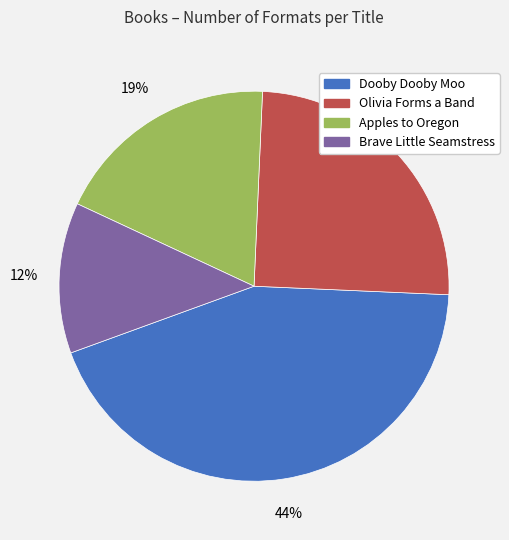

Is the sum of Olivia Forms a Band and Brave Little Seamstress greater than half?

No